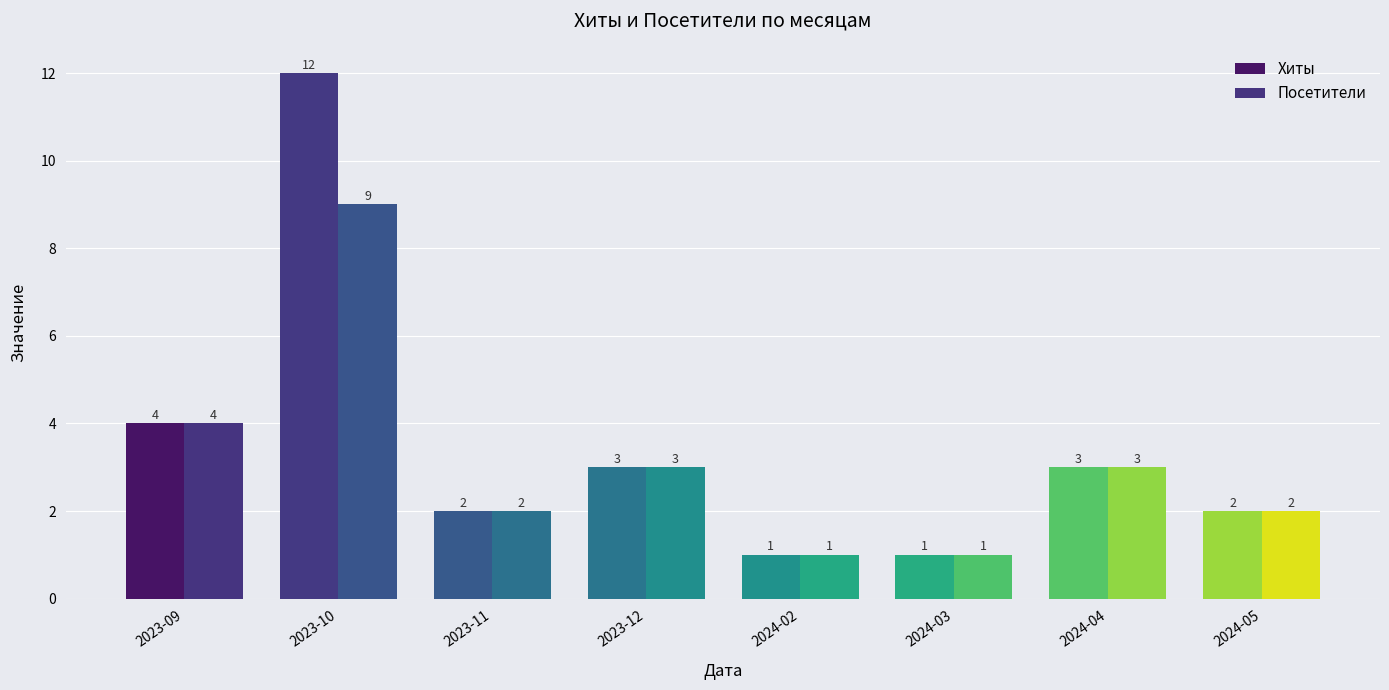

Does the chart contain any negative values?

No